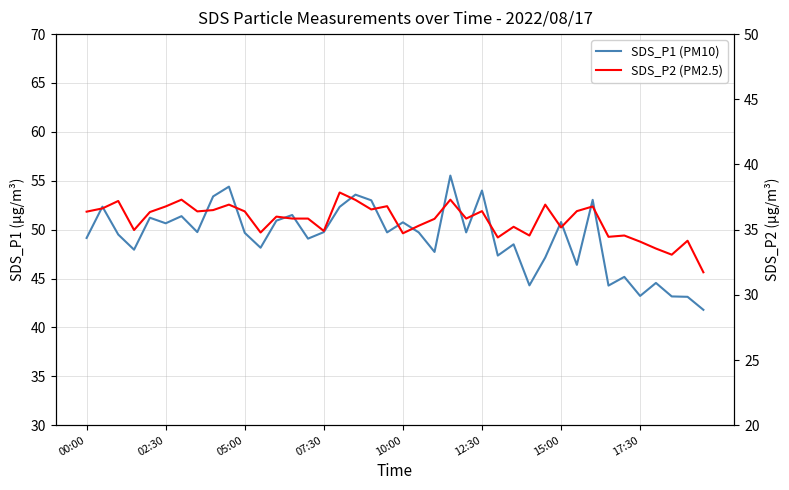

Rank the series by their maximum value, from lowest to highest.

SDS_P2 (PM2.5), SDS_P1 (PM10)